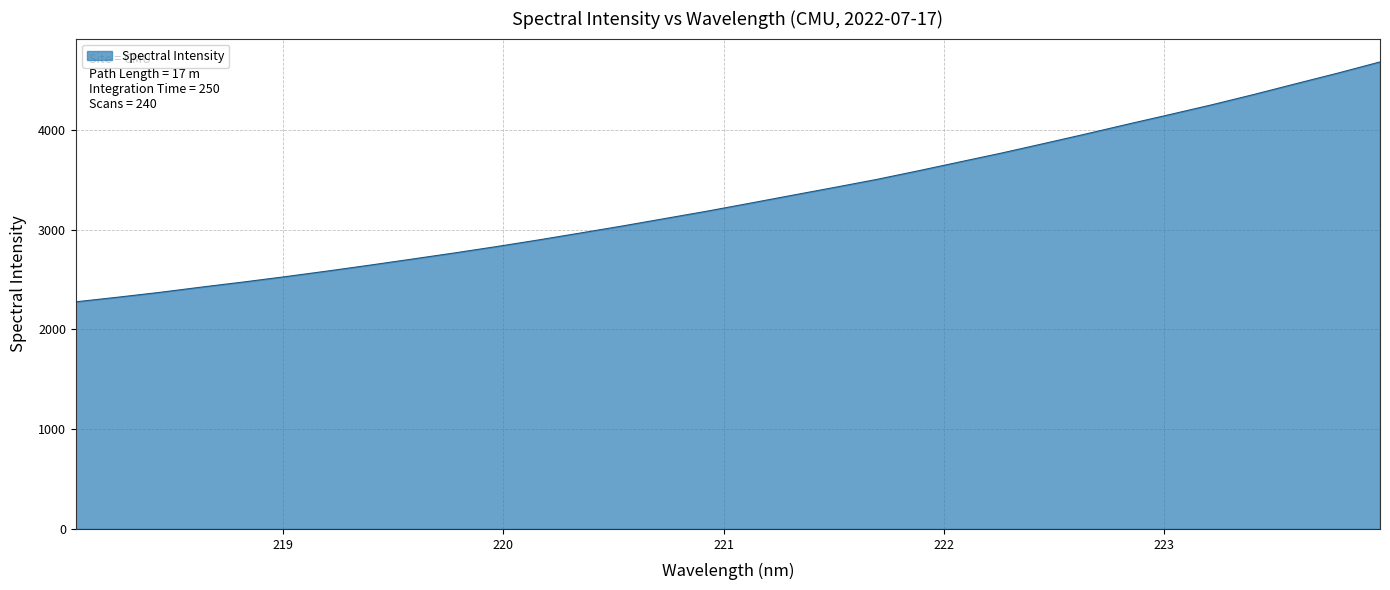

What is the difference between the maximum and minimum values?

2405.3